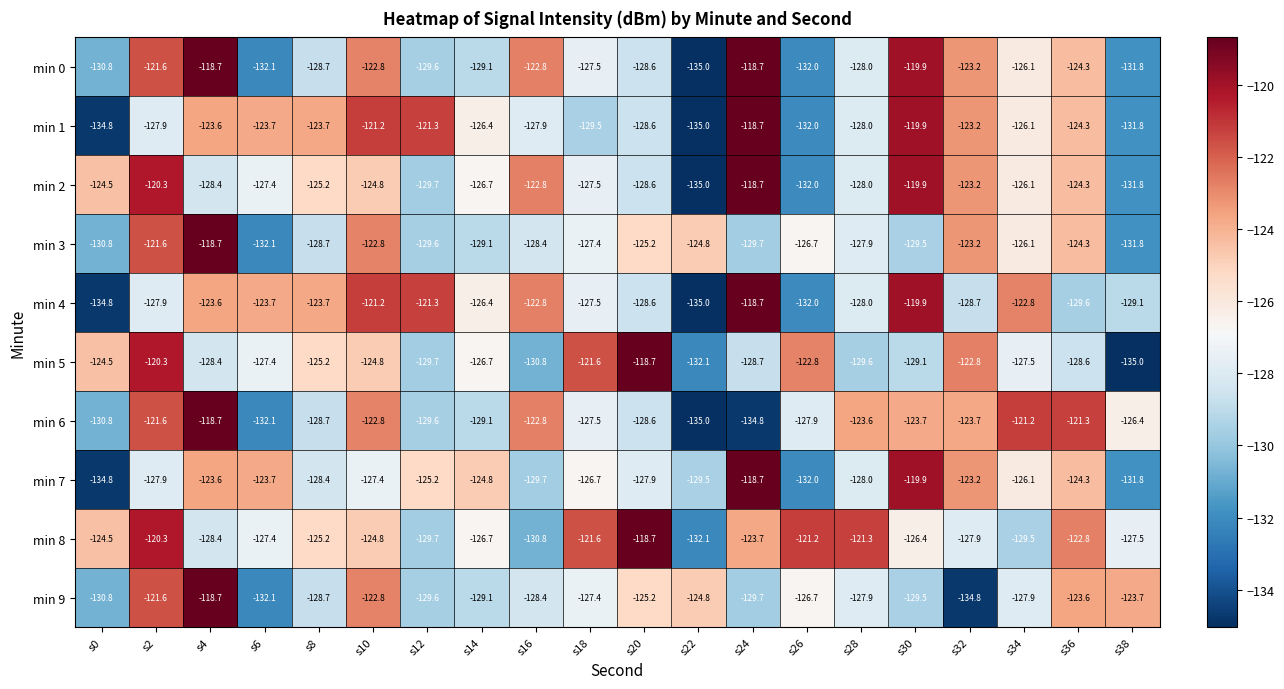

How many distinct data groups are displayed?

10